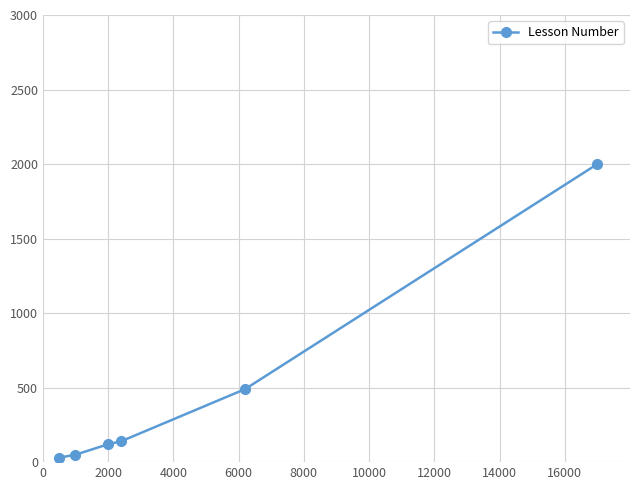

What is the maximum value shown in the chart?

2000